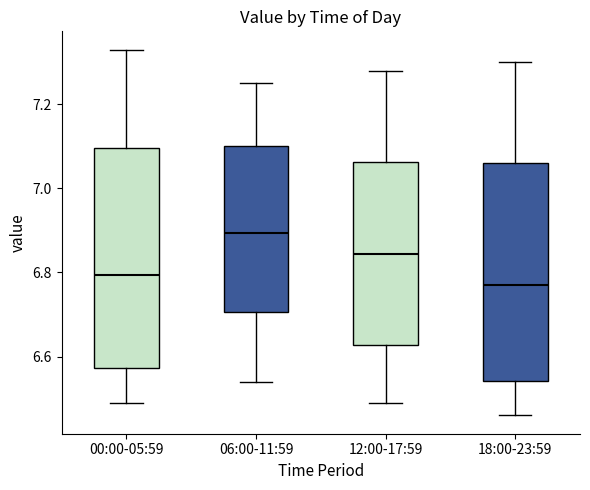

Which box's median line is the lowest?

18:00-23:59